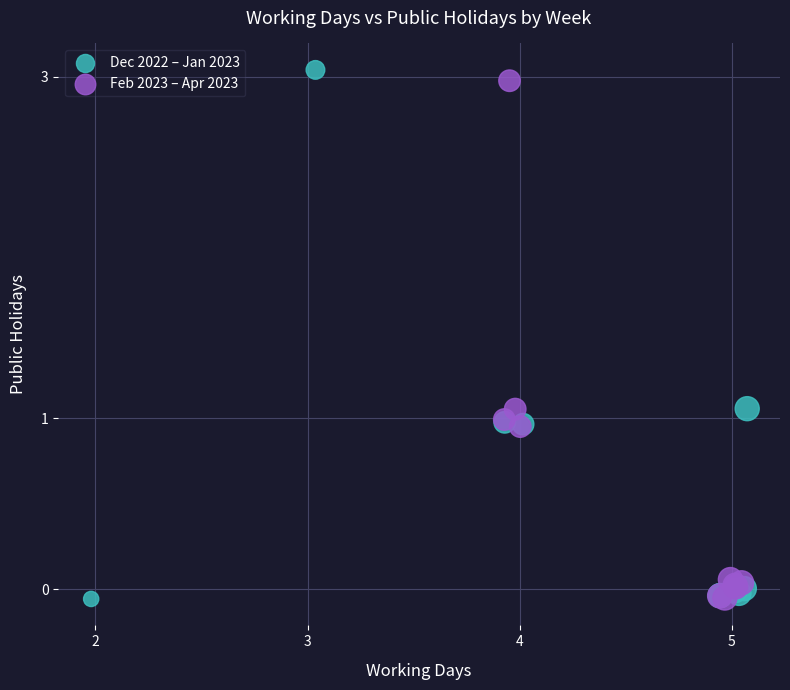

What are all the series names shown in the legend?

Dec 2022 – Jan 2023, Feb 2023 – Apr 2023